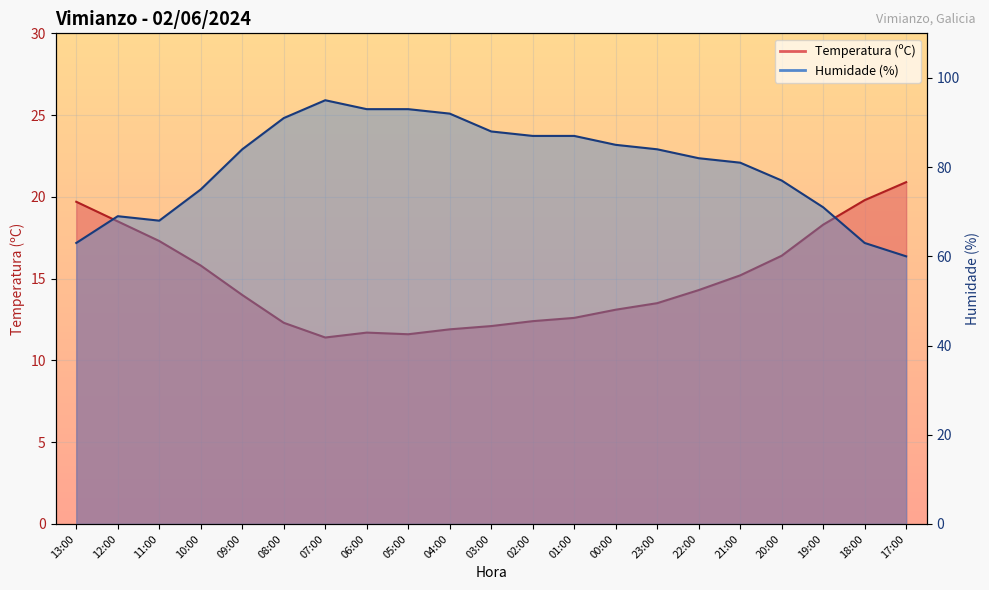

Where is the first local maximum for Humidade (%)?

12:00